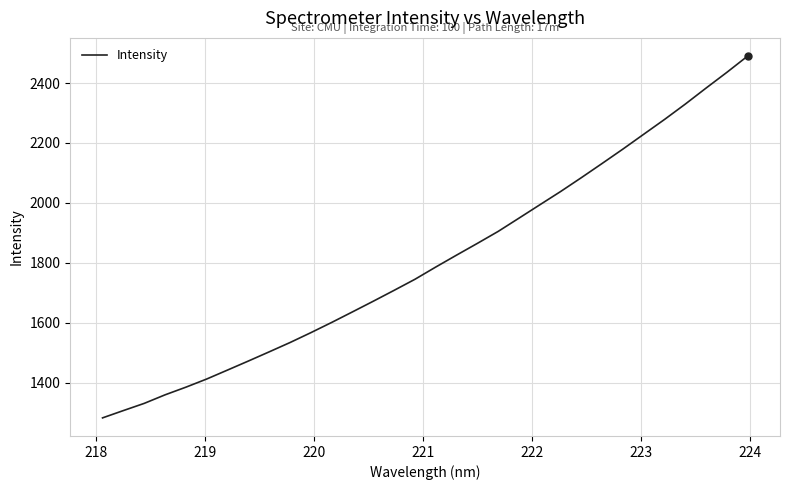

What is the difference between the maximum and minimum values?

1208.1